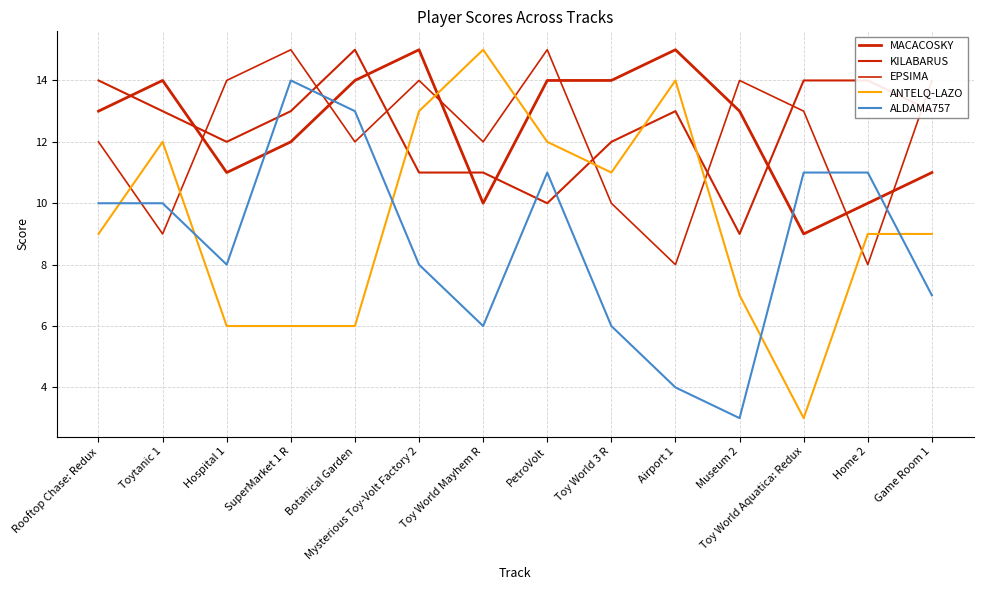

How many intersections are there between ANTELQ-LAZO and ALDAMA757?

5